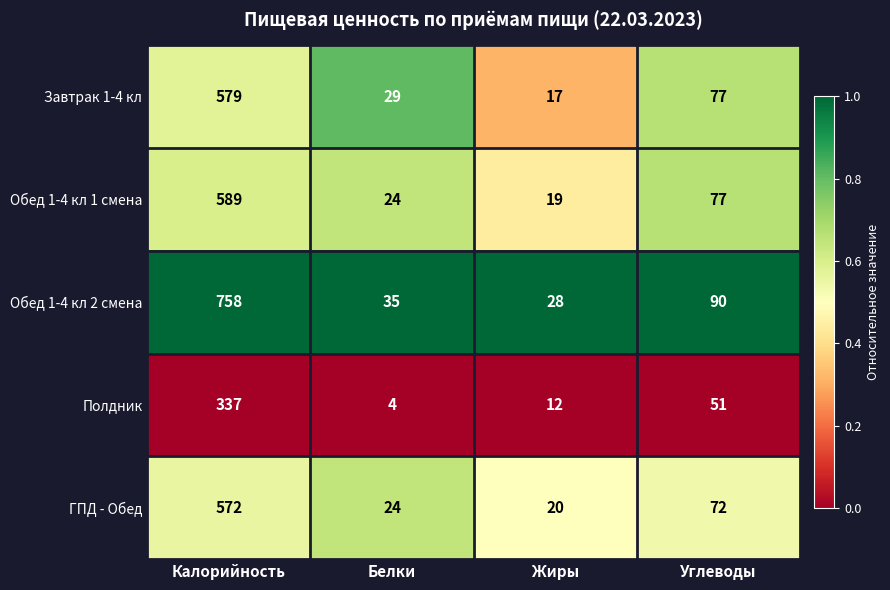

Rank the categories by Обед 1-4 кл 1 смена value from highest to lowest.

Калорийность, Углеводы, Белки, Жиры